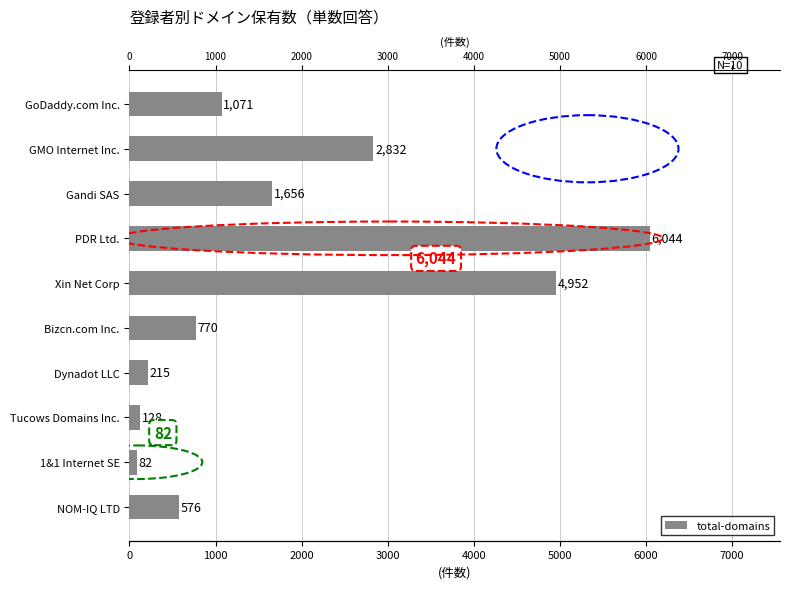

Reading left to right, what are all the values shown in this chart?

1071	2832	1656	6044	4952	770	215	128	82	576